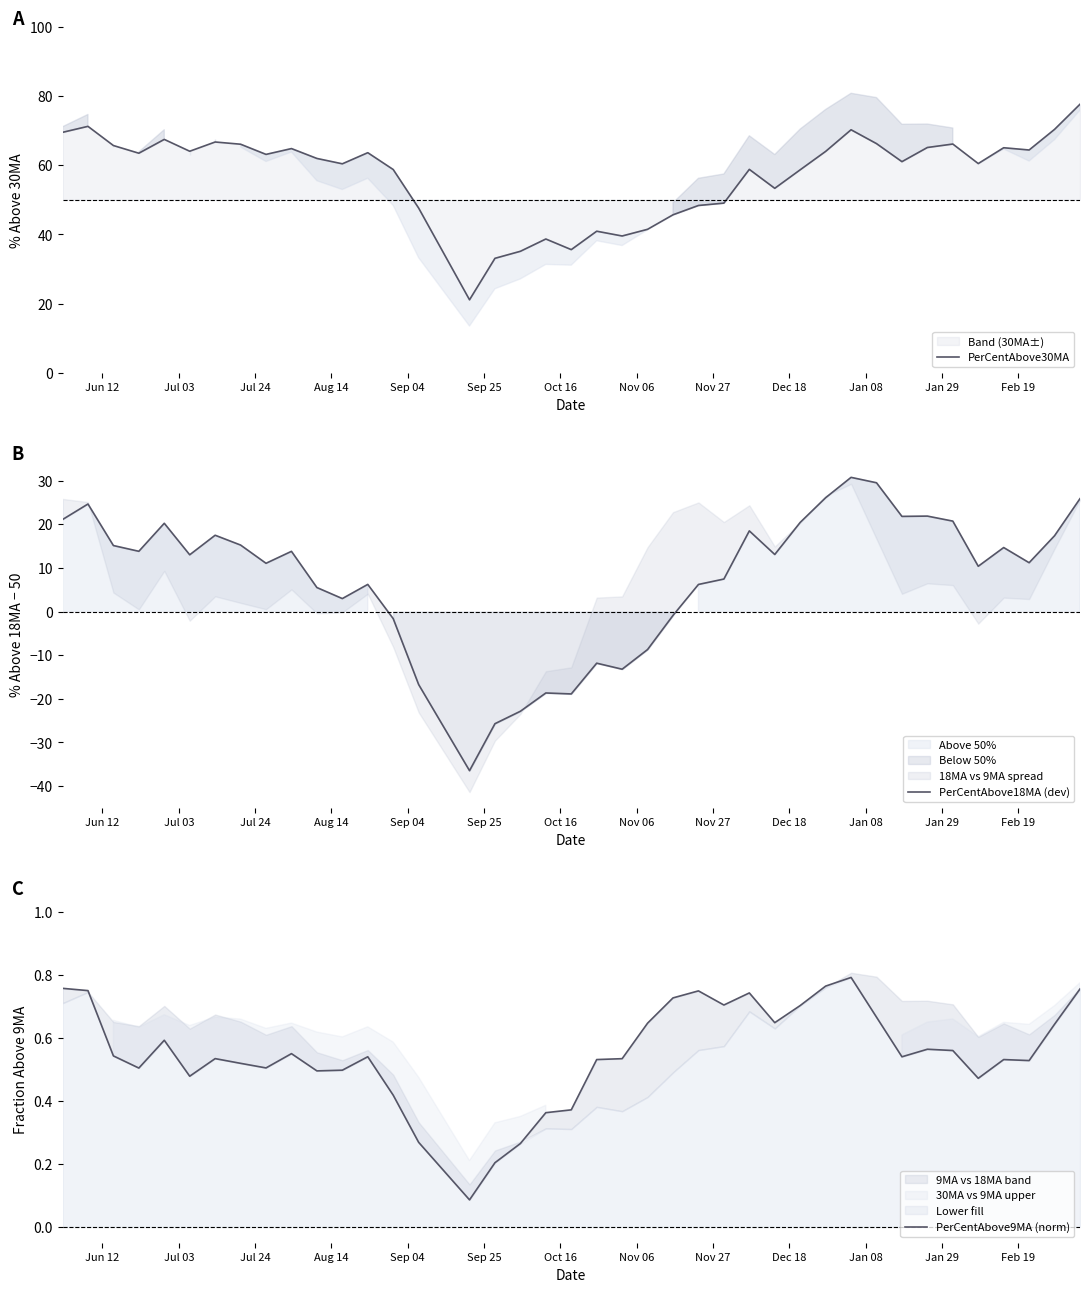

How many series are shown in this chart?

3